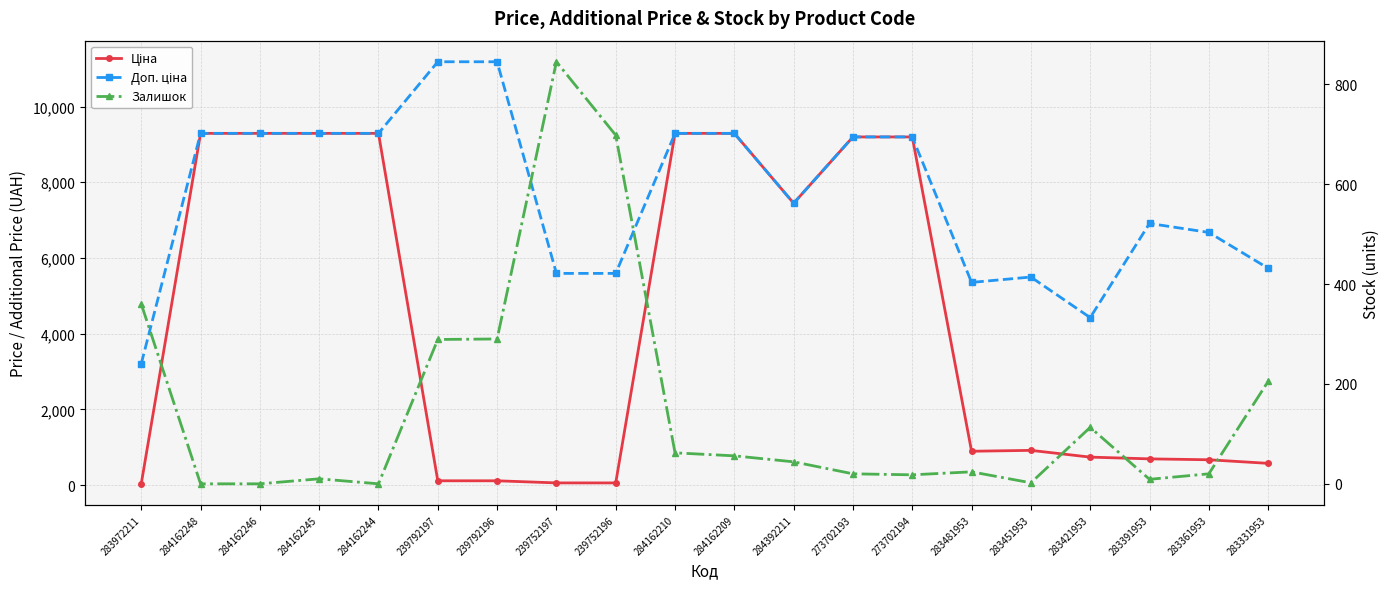

Read the Ціна value at 273702194.

9196.3